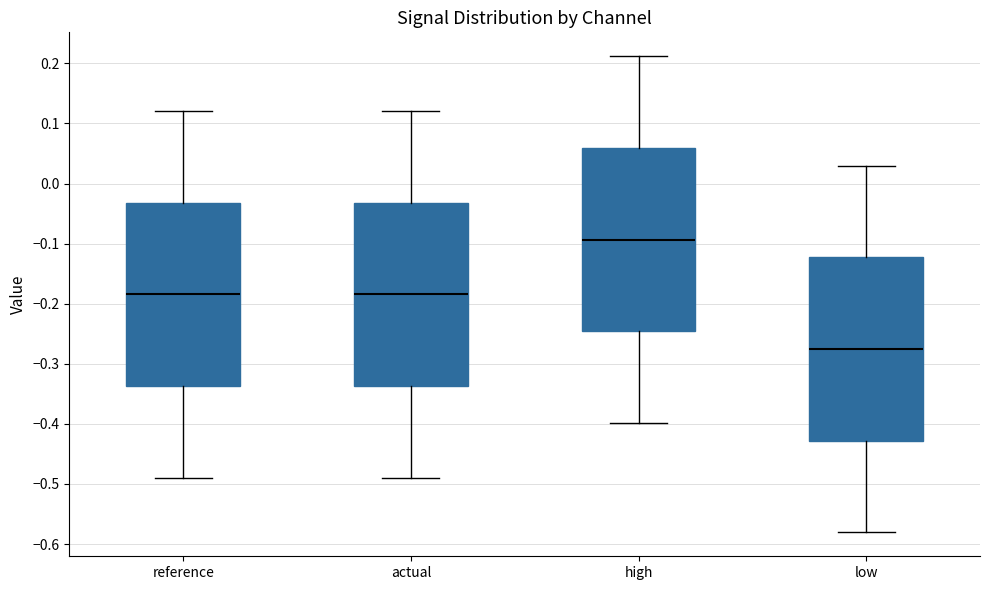

Reading left to right, read every box against the y-axis: the position of its median line, the range the box covers, and the ends of its whiskers. The values are not printed on the chart, so give them approximately, as read against the axis.

reference: median -0.18, box -0.34 to -0.03, whiskers -0.49 to 0.12
actual: median -0.18, box -0.34 to -0.03, whiskers -0.49 to 0.12
high: median -0.09, box -0.25 to 0.06, whiskers -0.40 to 0.21
low: median -0.28, box -0.43 to -0.12, whiskers -0.58 to 0.03